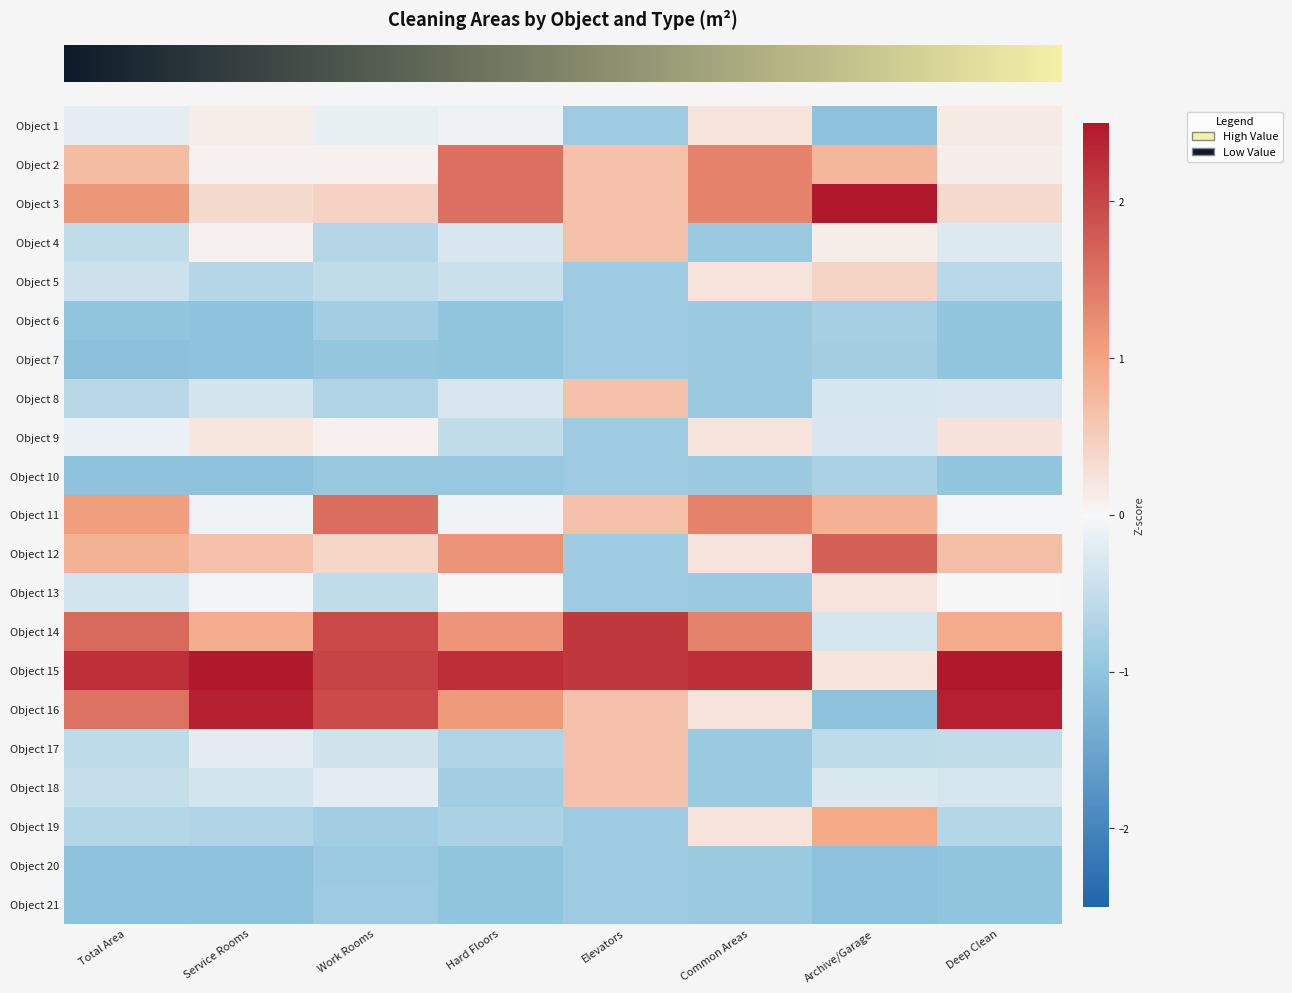

Which has a higher value, Service Rooms or Hard Floors?

Service Rooms